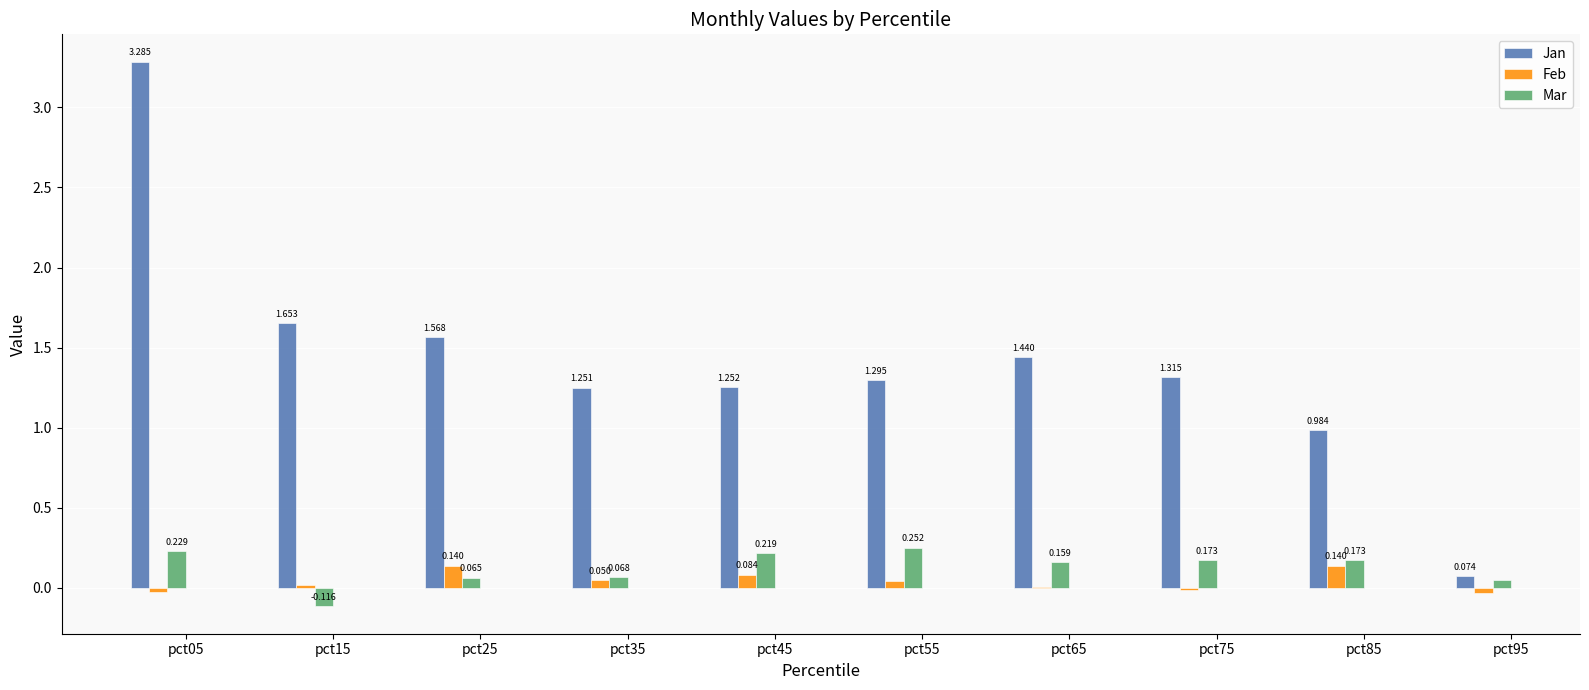

Between pct05 and pct95, which series saw the biggest shift?

Jan